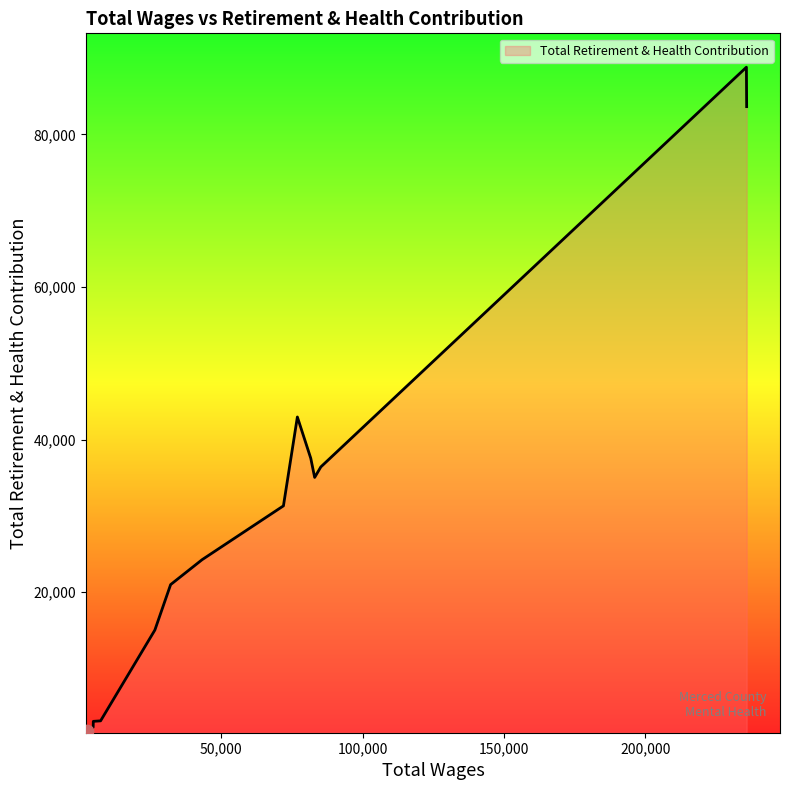

What is the smallest value displayed?

1864